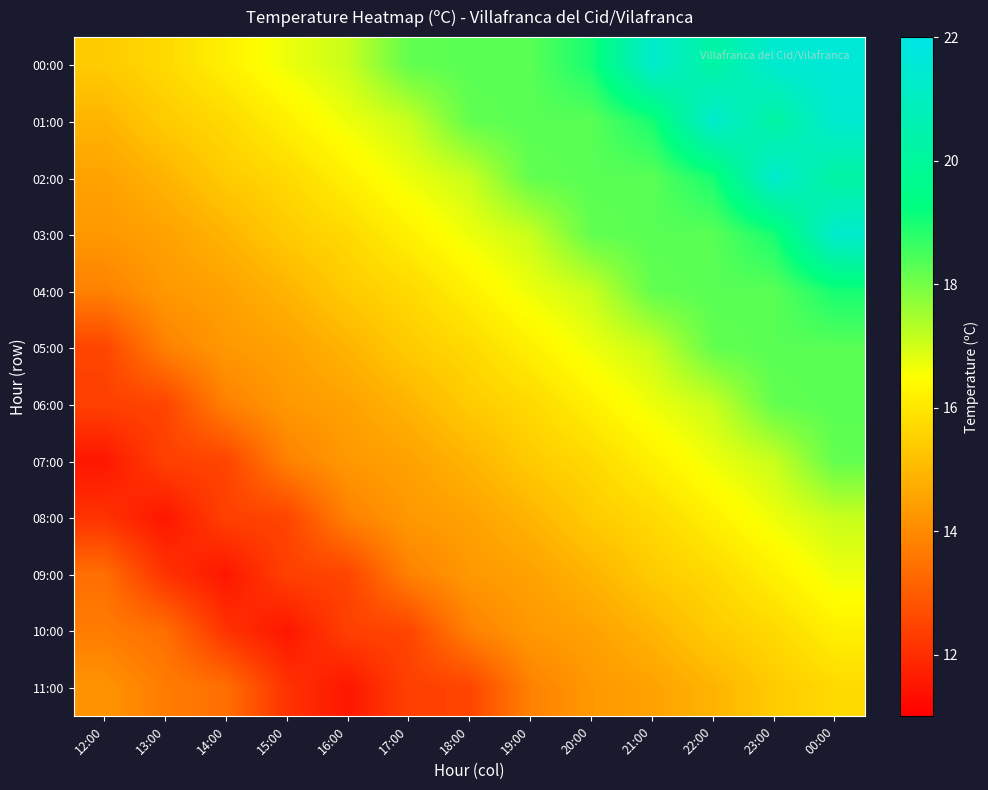

Reading left to right, transcribe all the data shown in this chart.

00:00: 12:00=15.4	13:00=15.7	14:00=16.2	15:00=16.7	16:00=17.1	17:00=18.2	18:00=18.3	19:00=18.3	20:00=19.0	21:00=21.3	22:00=20.2	23:00=21.4	00:00=21.6
01:00: 12:00=14.9	13:00=15.4	14:00=15.7	15:00=16.2	16:00=16.7	17:00=17.1	18:00=18.2	19:00=18.3	20:00=18.3	21:00=19.0	22:00=21.3	23:00=20.2	00:00=21.4
02:00: 12:00=14.5	13:00=14.9	14:00=15.4	15:00=15.7	16:00=16.2	17:00=16.7	18:00=17.1	19:00=18.2	20:00=18.3	21:00=18.3	22:00=19.0	23:00=21.3	00:00=20.2
03:00: 12:00=14.3	13:00=14.5	14:00=14.9	15:00=15.4	16:00=15.7	17:00=16.2	18:00=16.7	19:00=17.1	20:00=18.2	21:00=18.3	22:00=18.3	23:00=19.0	00:00=21.3
04:00: 12:00=13.8	13:00=14.3	14:00=14.5	15:00=14.9	16:00=15.4	17:00=15.7	18:00=16.2	19:00=16.7	20:00=17.1	21:00=18.2	22:00=18.3	23:00=18.3	00:00=19.0
05:00: 12:00=12.5	13:00=13.8	14:00=14.3	15:00=14.5	16:00=14.9	17:00=15.4	18:00=15.7	19:00=16.2	20:00=16.7	21:00=17.1	22:00=18.2	23:00=18.3	00:00=18.3
06:00: 12:00=12.4	13:00=12.5	14:00=13.8	15:00=14.3	16:00=14.5	17:00=14.9	18:00=15.4	19:00=15.7	20:00=16.2	21:00=16.7	22:00=17.1	23:00=18.2	00:00=18.3
07:00: 12:00=11.5	13:00=12.4	14:00=12.5	15:00=13.8	16:00=14.3	17:00=14.5	18:00=14.9	19:00=15.4	20:00=15.7	21:00=16.2	22:00=16.7	23:00=17.1	00:00=18.2
08:00: 12:00=12.1	13:00=11.5	14:00=12.4	15:00=12.5	16:00=13.8	17:00=14.3	18:00=14.5	19:00=14.9	20:00=15.4	21:00=15.7	22:00=16.2	23:00=16.7	00:00=17.1
09:00: 12:00=13.4	13:00=12.1	14:00=11.5	15:00=12.4	16:00=12.5	17:00=13.8	18:00=14.3	19:00=14.5	20:00=14.9	21:00=15.4	22:00=15.7	23:00=16.2	00:00=16.7
10:00: 12:00=13.7	13:00=13.4	14:00=12.1	15:00=11.5	16:00=12.4	17:00=12.5	18:00=13.8	19:00=14.3	20:00=14.5	21:00=14.9	22:00=15.4	23:00=15.7	00:00=16.2
11:00: 12:00=14.2	13:00=13.7	14:00=13.4	15:00=12.1	16:00=11.5	17:00=12.4	18:00=12.5	19:00=13.8	20:00=14.3	21:00=14.5	22:00=14.9	23:00=15.4	00:00=15.7